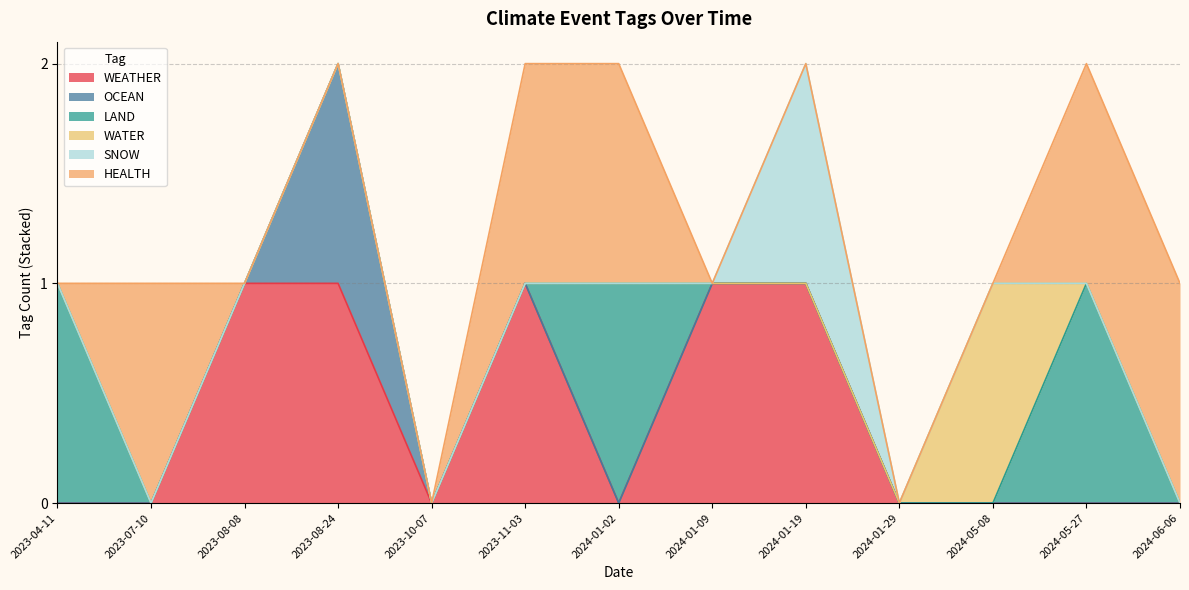

Where is the first local maximum for WATER?

2024-05-08